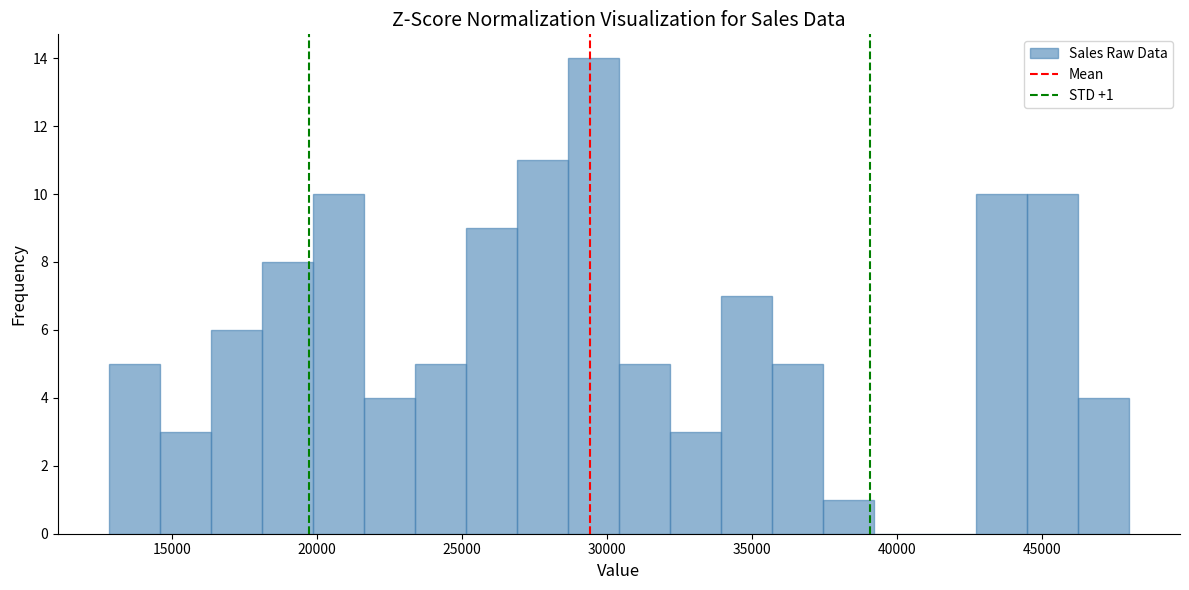

Read against the x-axis, roughly where is the centre of the tallest bar?

29500